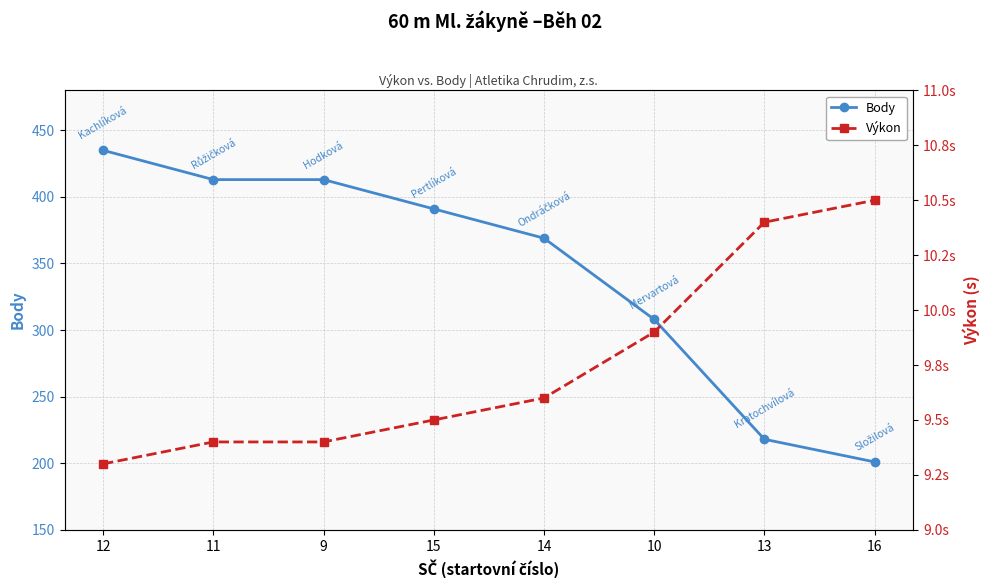

Which series has the largest total across all categories?

Body